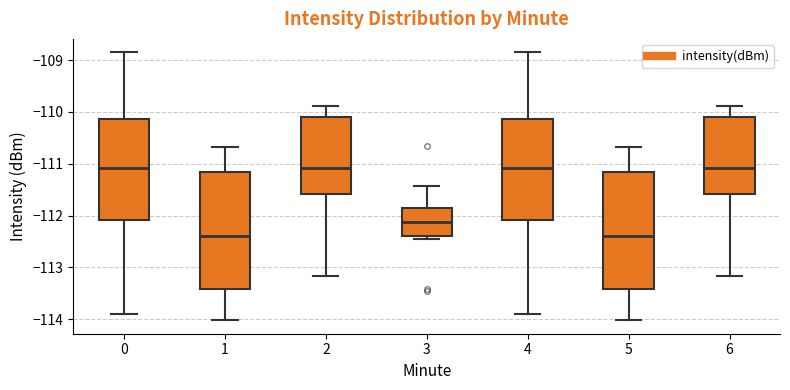

Reading left to right, read every box against the y-axis: the position of its median line, the range the box covers, and the ends of its whiskers. The values are not printed on the chart, so give them approximately, as read against the axis.

0: median -111.1, box -112.1 to -110.1, whiskers -113.9 to -108.8
1: median -112.4, box -113.4 to -111.2, whiskers -114.0 to -110.7
2: median -111.1, box -111.6 to -110.1, whiskers -113.2 to -109.9
3: median -112.1, box -112.4 to -111.8, whiskers -112.4 (just below the box's lower edge) to -111.4
4: median -111.1, box -112.1 to -110.1, whiskers -113.9 to -108.8
5: median -112.4, box -113.4 to -111.2, whiskers -114.0 to -110.7
6: median -111.1, box -111.6 to -110.1, whiskers -113.2 to -109.9